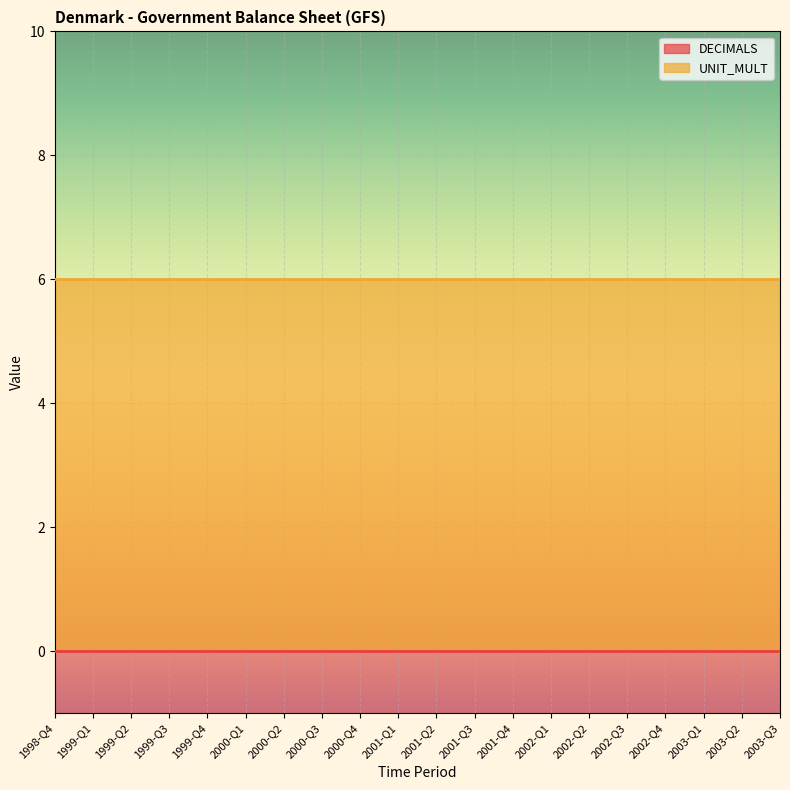

Which category has the highest value in the UNIT_MULT series?

1998-Q4